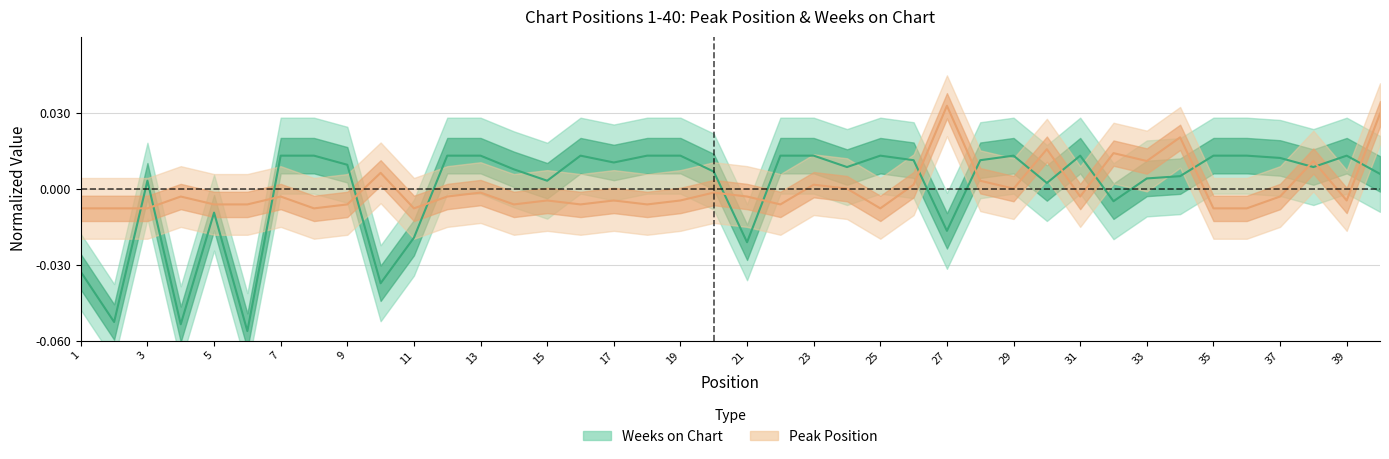

What is the spread (max minus min) of values at 6?

0.1